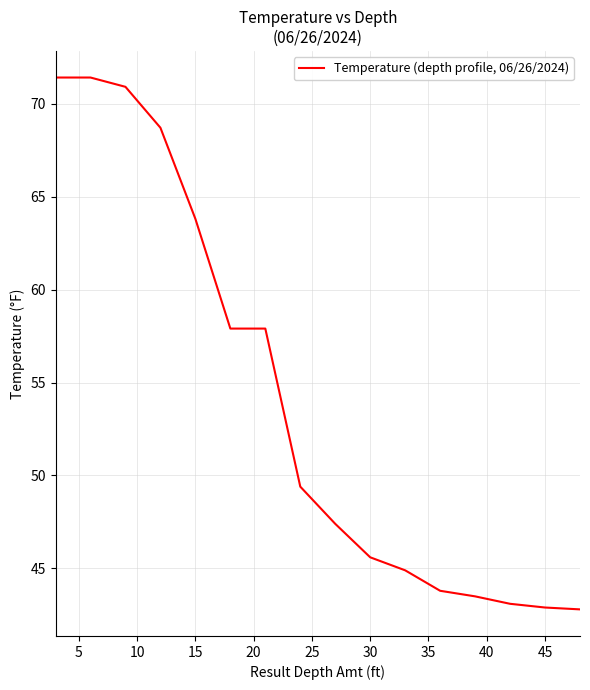

What is the difference between the maximum and minimum values?

28.6